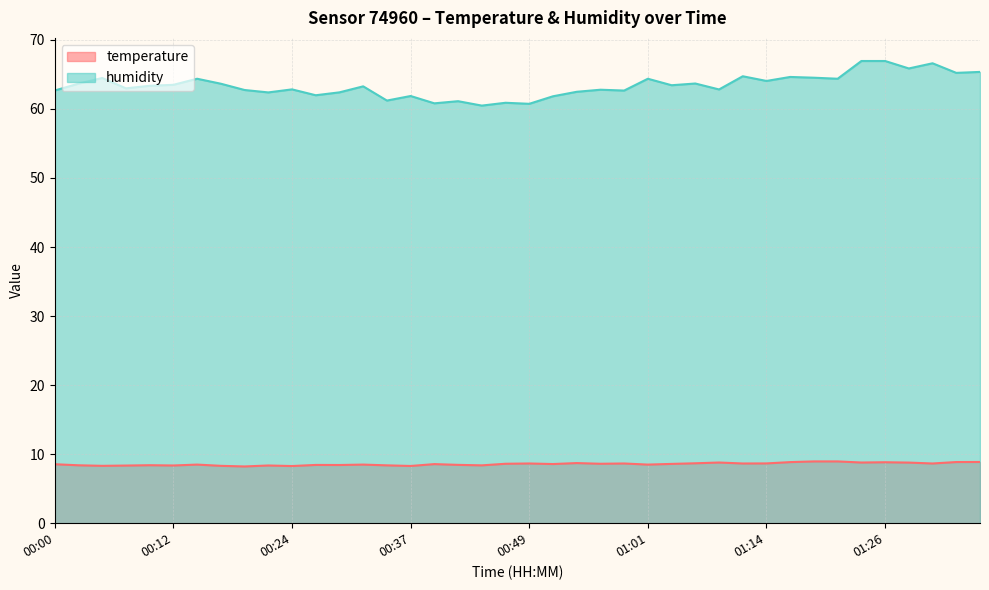

What is the value of the temperature point at the 38th from the left?

8.7